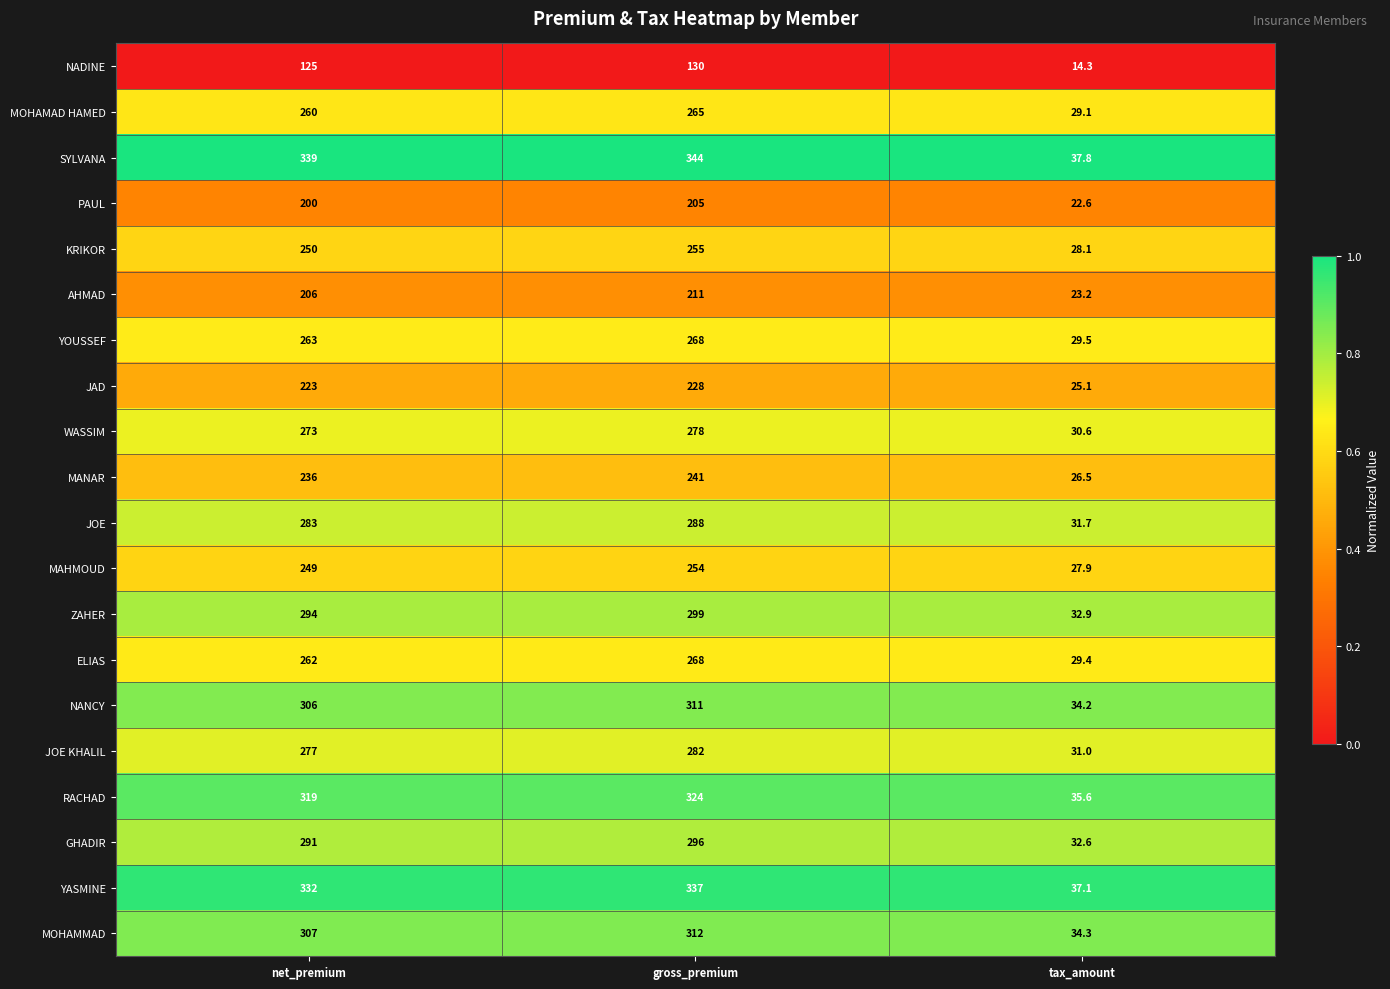

What is the maximum value shown in the chart?

344.0